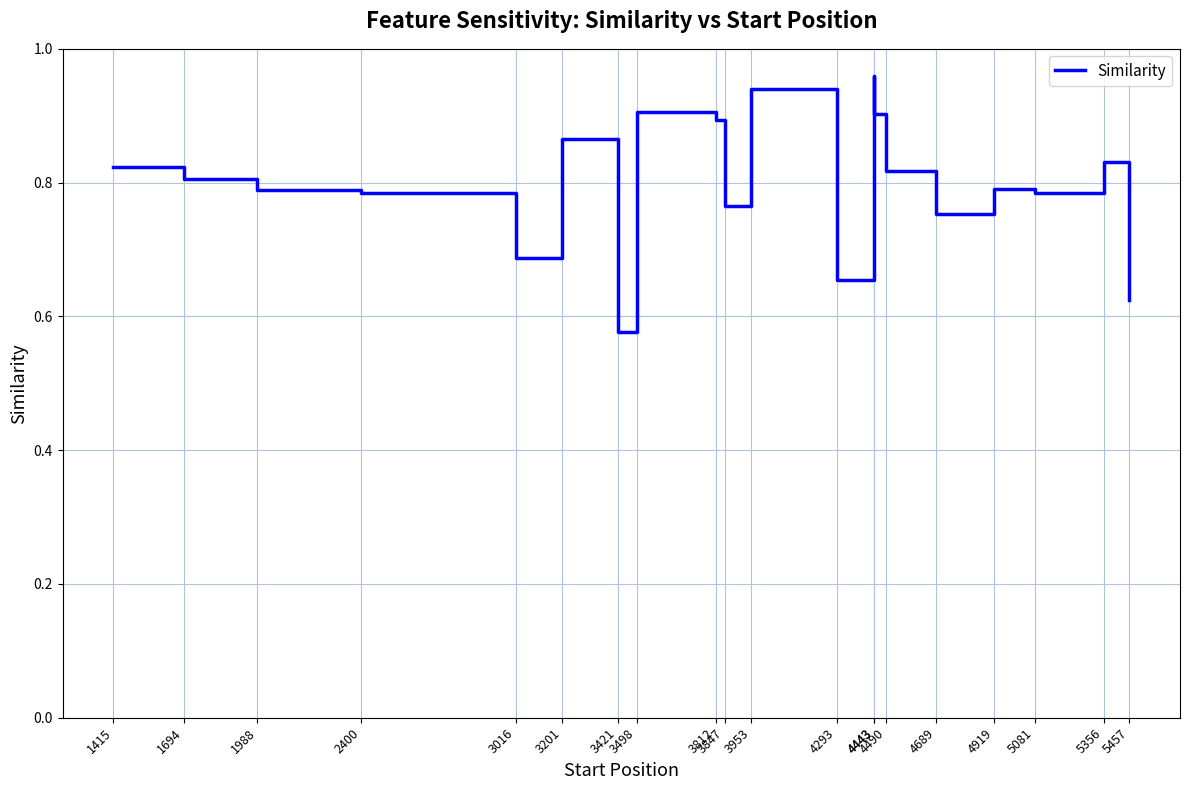

Rank the categories by value from lowest to highest.

3421, 5457, 4293, 3016, 4689, 3847, 2400, 5081, 1988, 4919, 1694, 4490, 1415, 5356, 3201, 3812, 4443, 3498, 3953, 4443